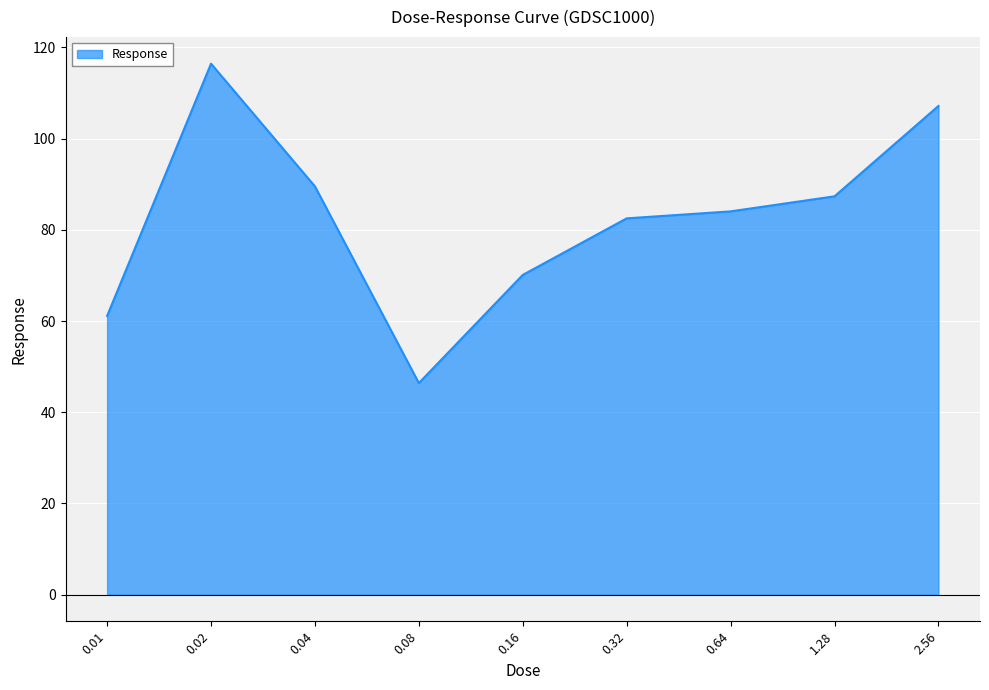

What is the maximum value shown in the chart?

116.4